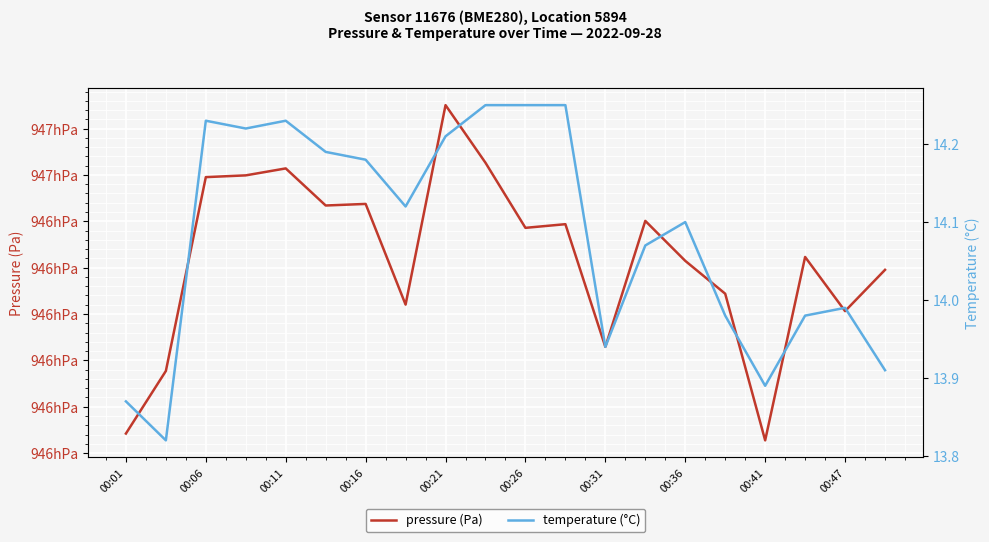

What is the sum of the pressure (Pa) values at 00:41 and 00:16?

189256.5